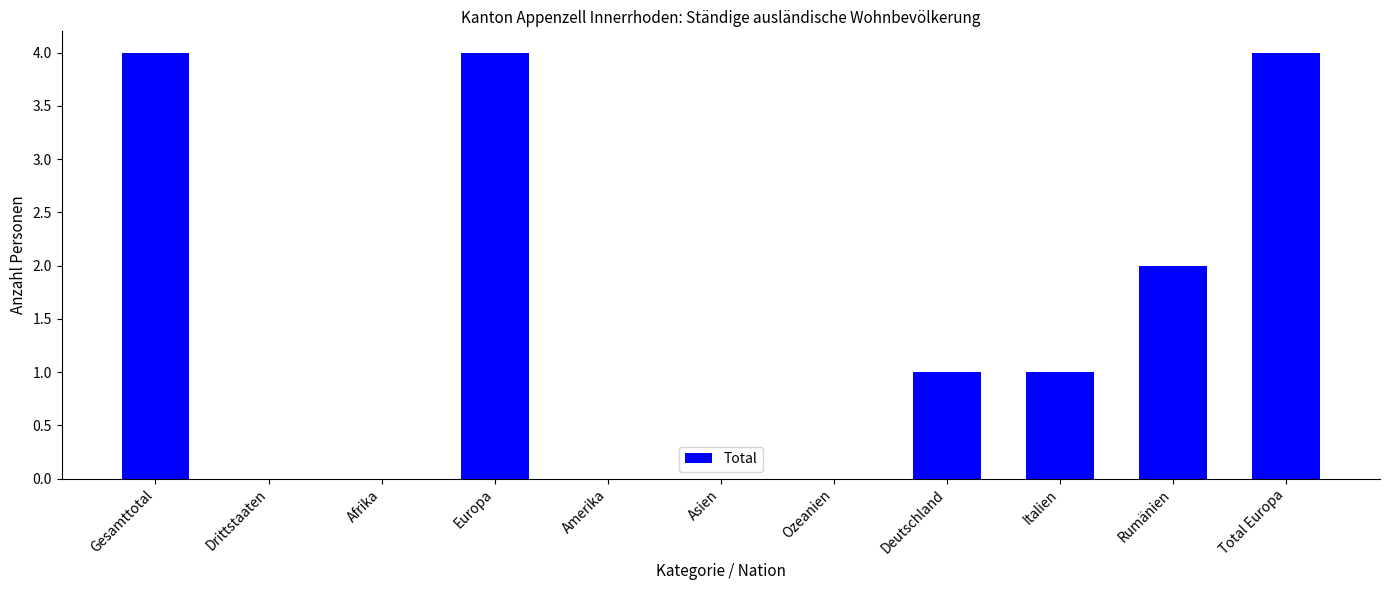

Count the number of data series in this chart.

1